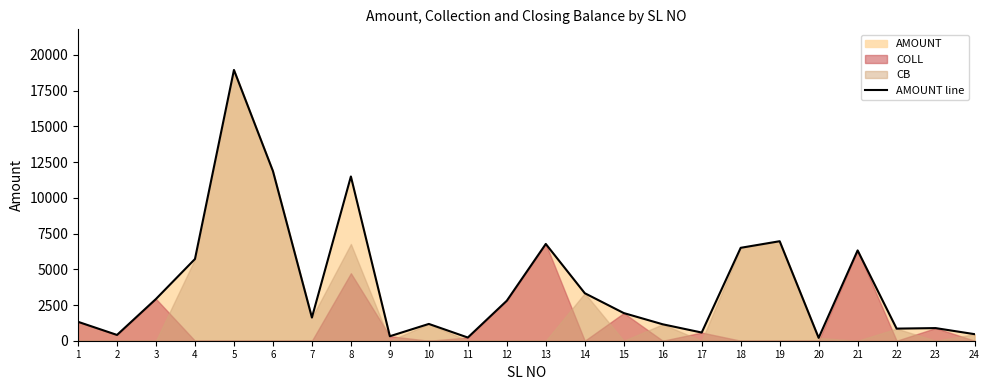

The chart shows a value of 9721 at 19. True or false?

False